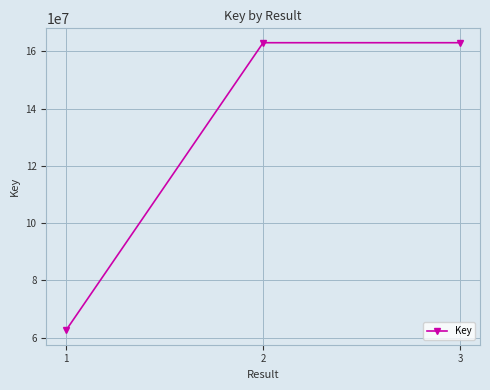

What is the approximate value at 2?

162998945